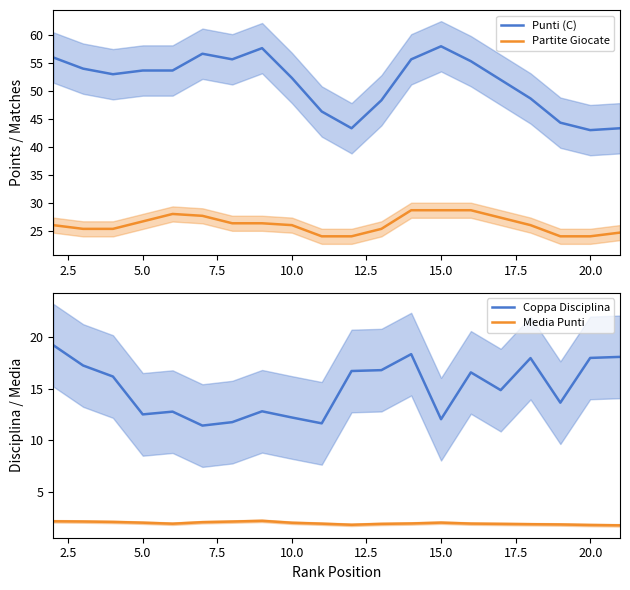

The Punti (C) series shows 76.5 at 15.0. True or false?

False